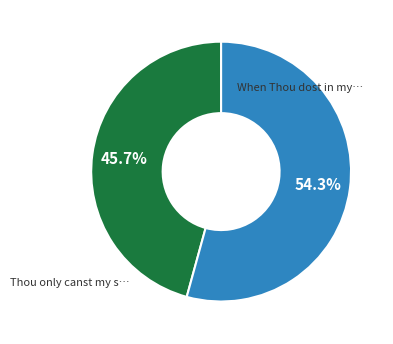

Does any single category account for the majority?

Yes